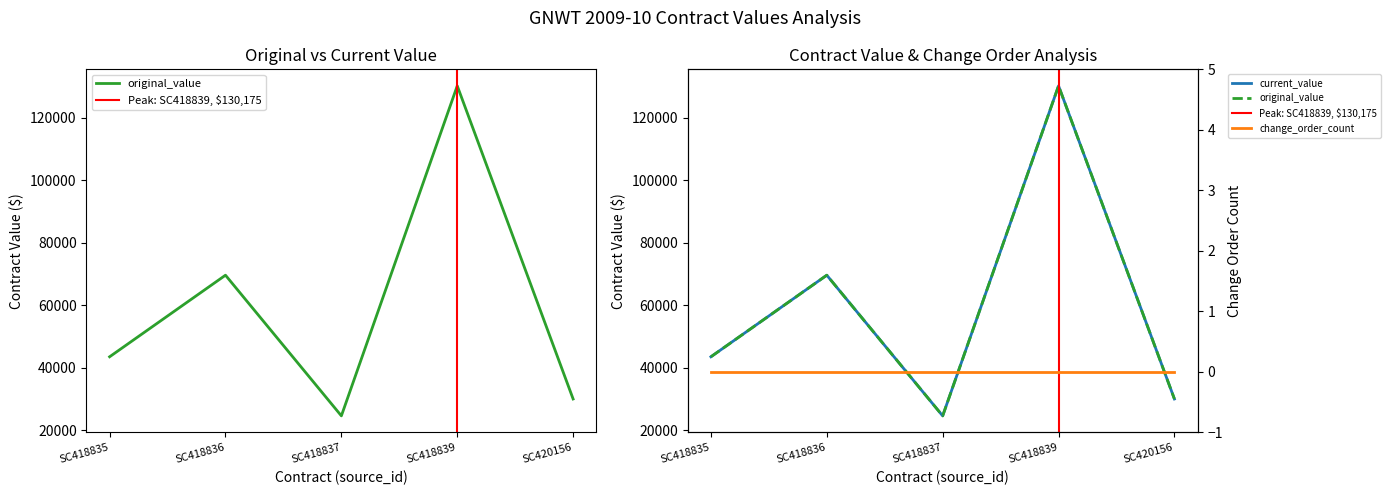

Which category has the lowest value in the current_value series?

SC418837